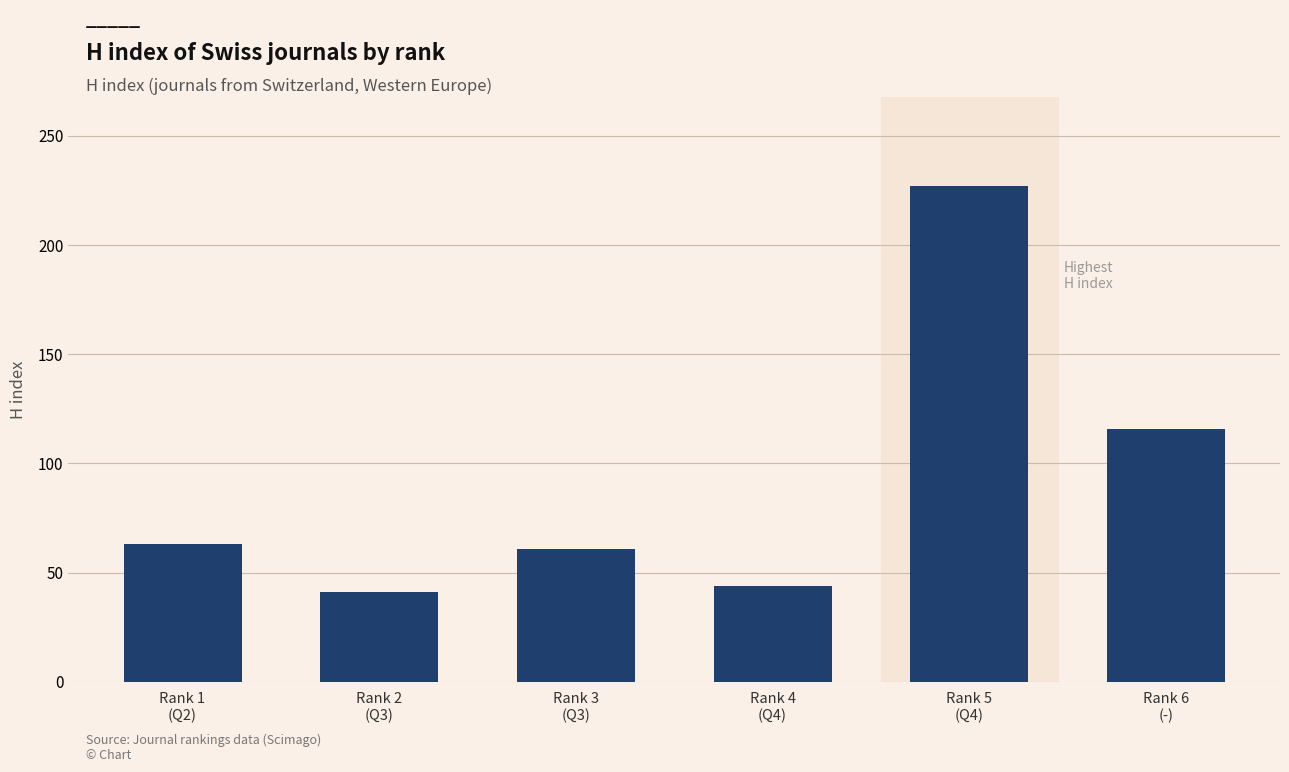

The value at Rank 3
(Q3) is 91. True or false?

False